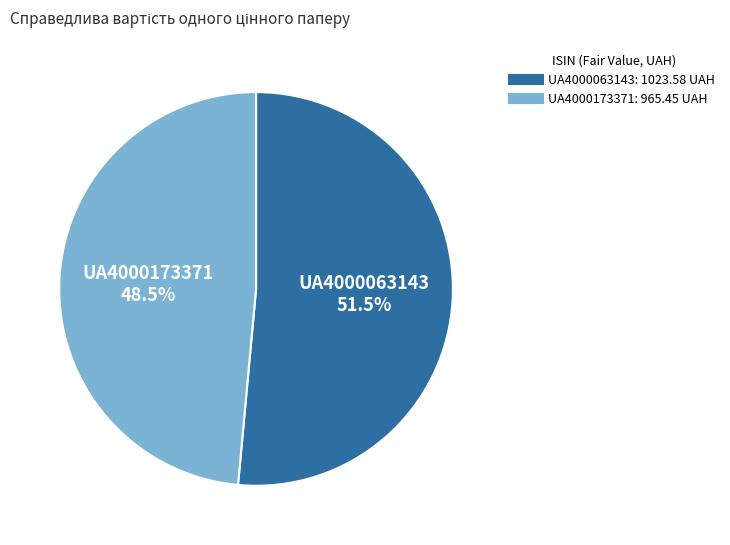

Rank the categories by value from lowest to highest.

UA4000173371, UA4000063143